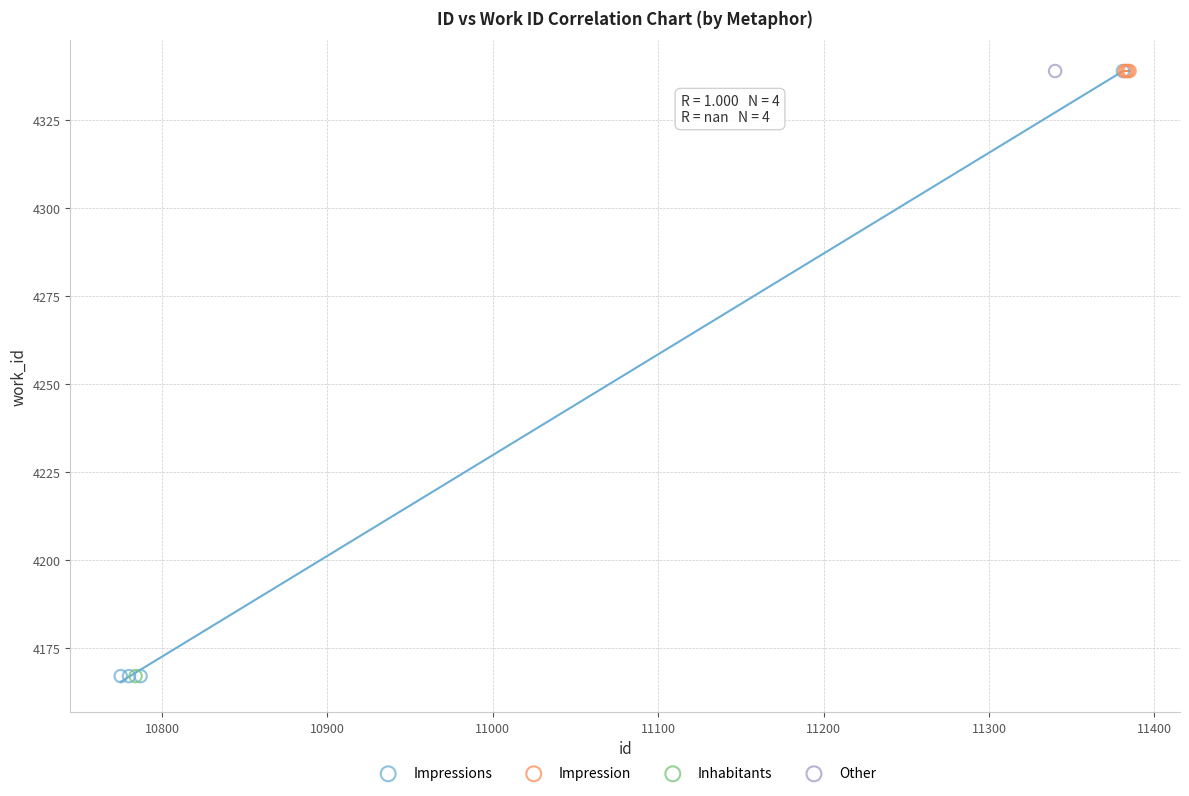

What are all the series names shown in the legend?

Impressions, Impression, Inhabitants, Other